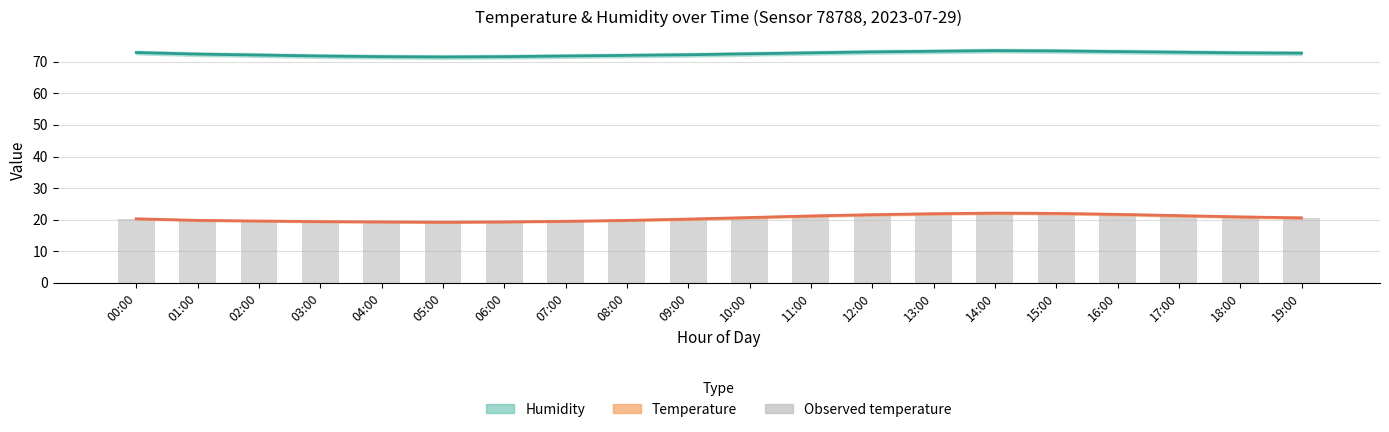

True or false: Observed temperature has a value of 19.6 at 02:00.

True